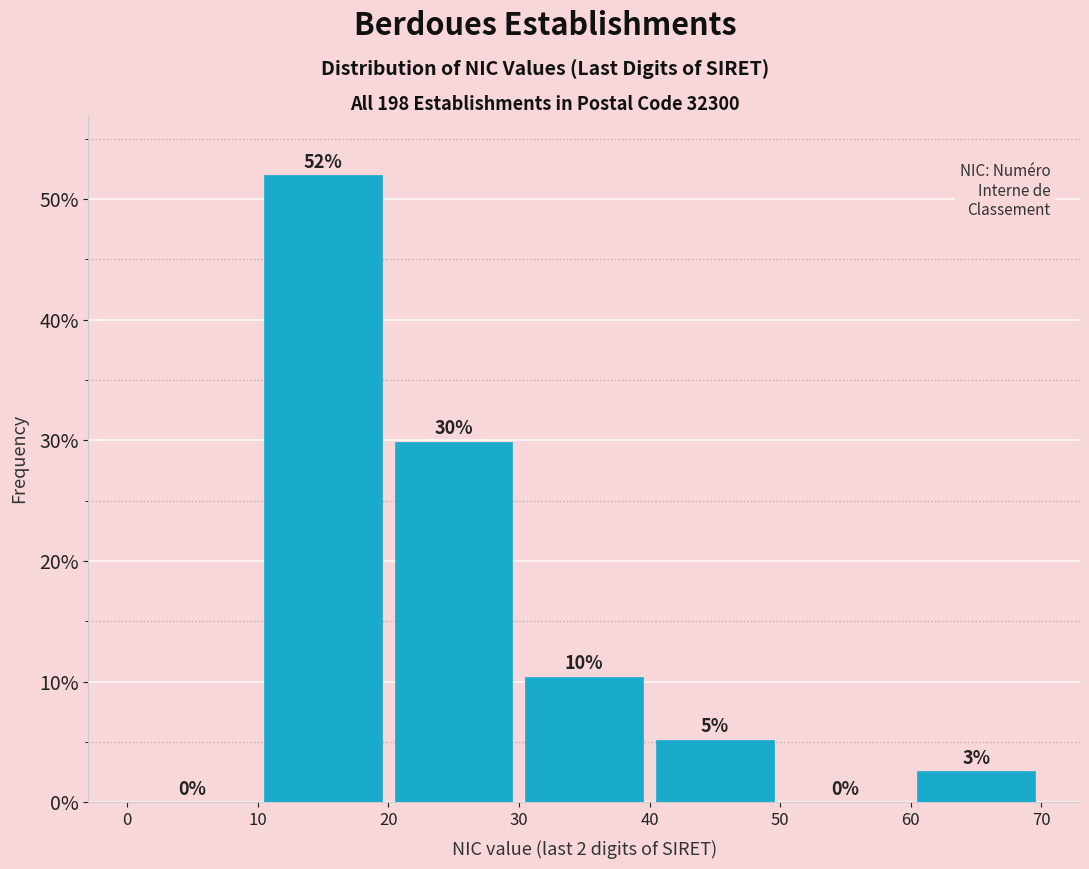

Over which range of the x-axis is the bar tallest?

10 to 20